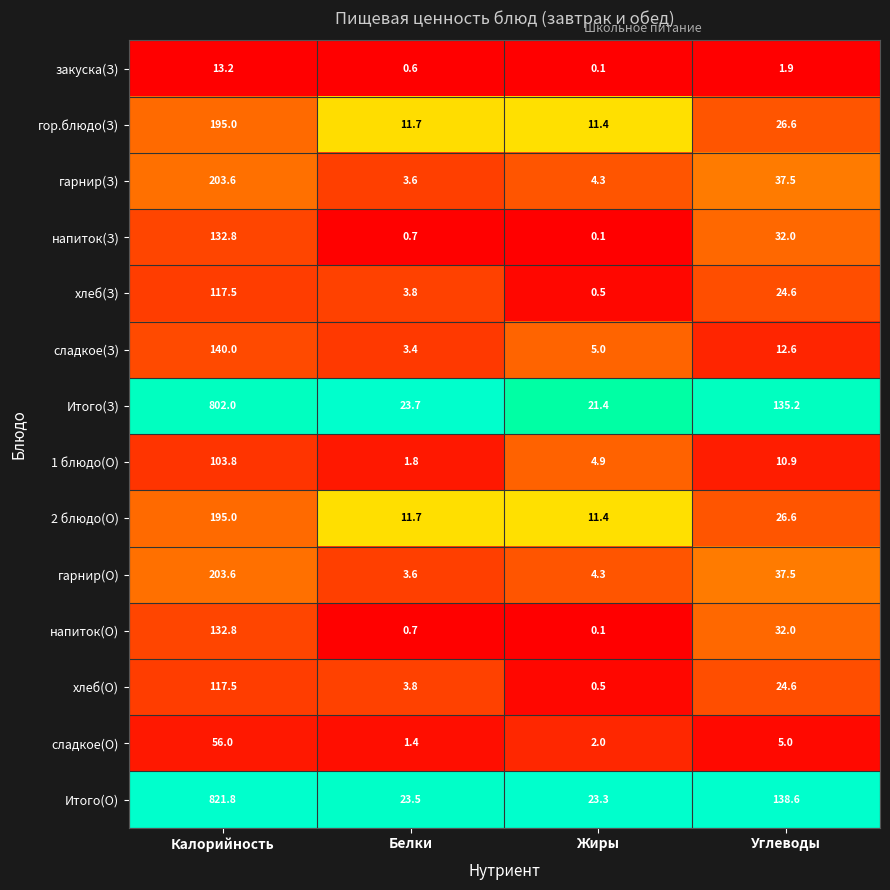

What is the difference between the Итого(З) values at Жиры and Углеводы?

113.8